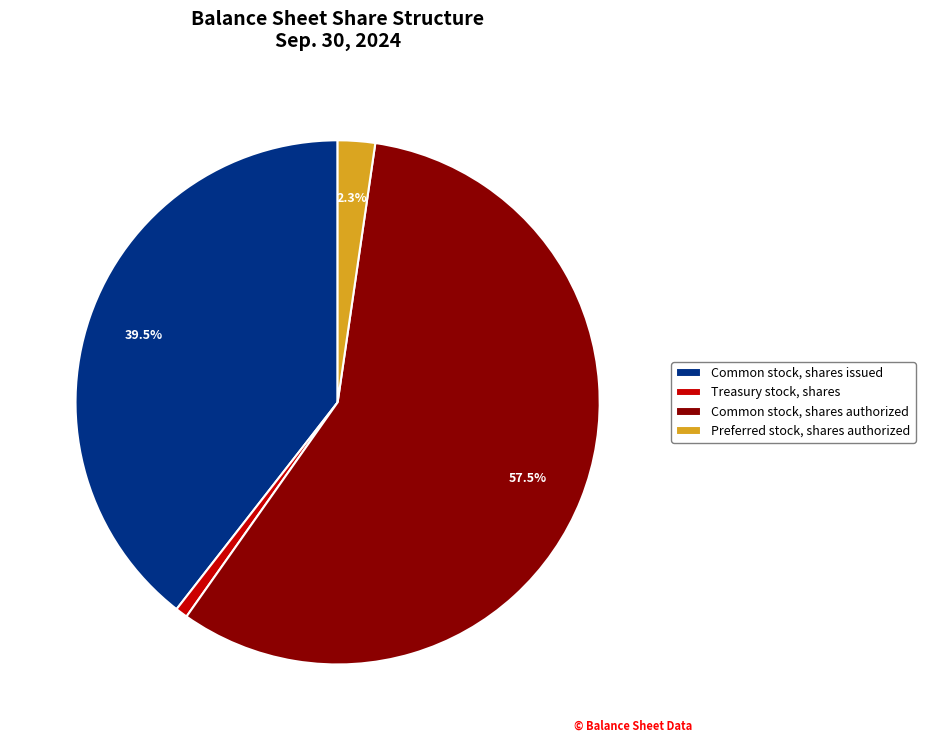

Is the sum of Common stock, shares issued and Treasury stock, shares greater than half?

No